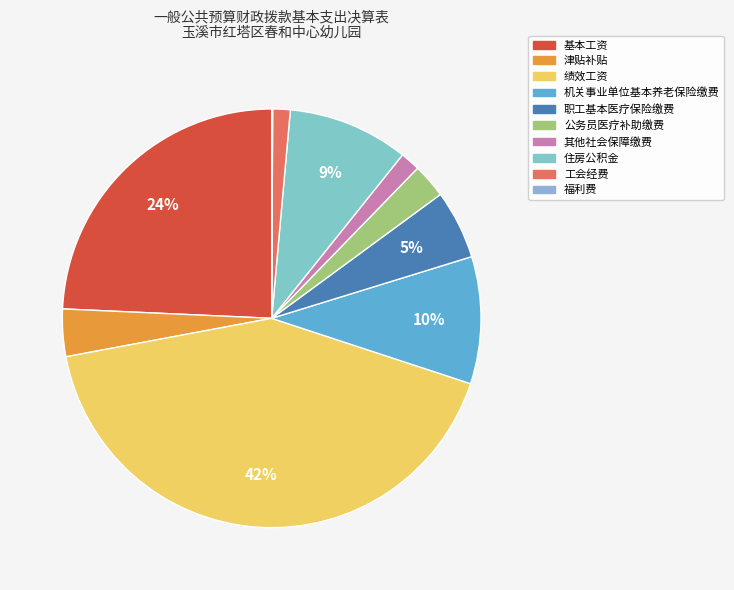

Does 职工基本医疗保险缴费 account for over 50% of the chart?

No